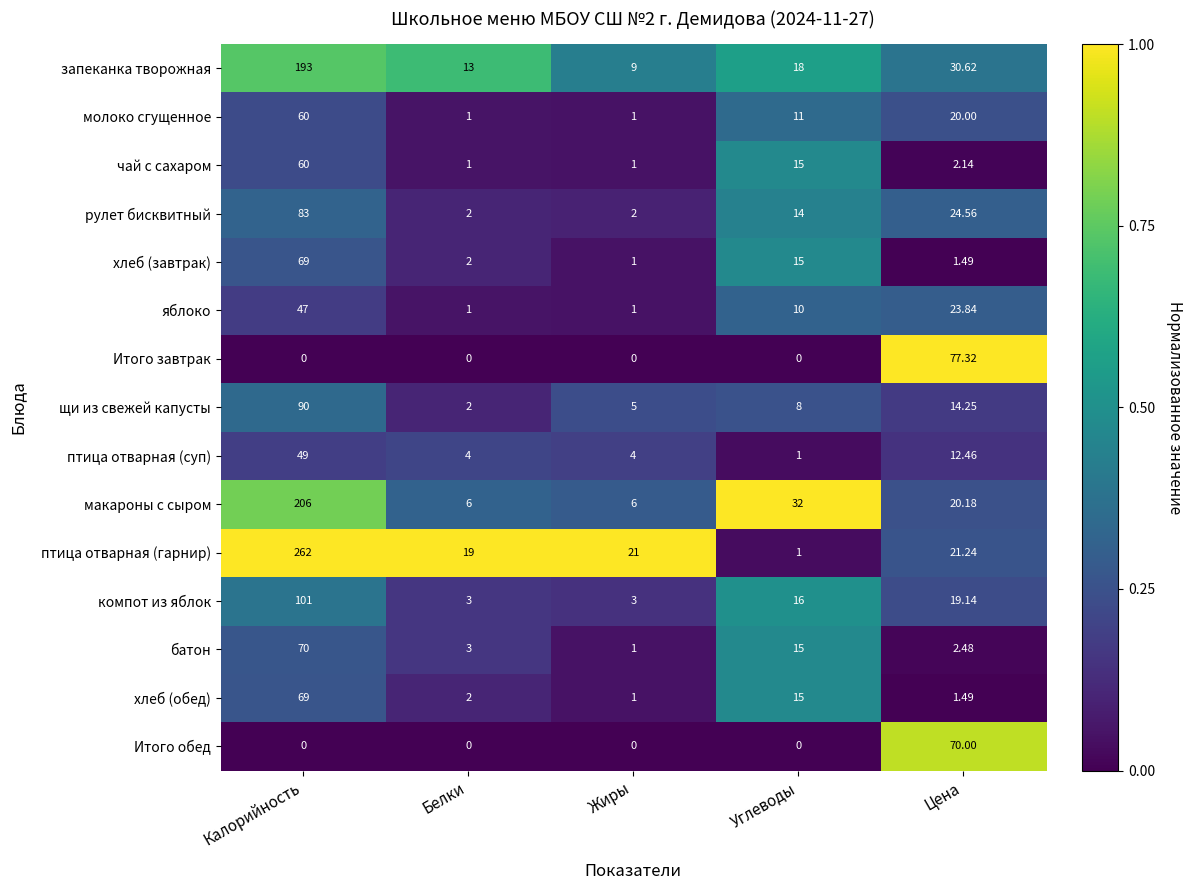

Which series has the widest spread of values?

птица отварная (гарнир)